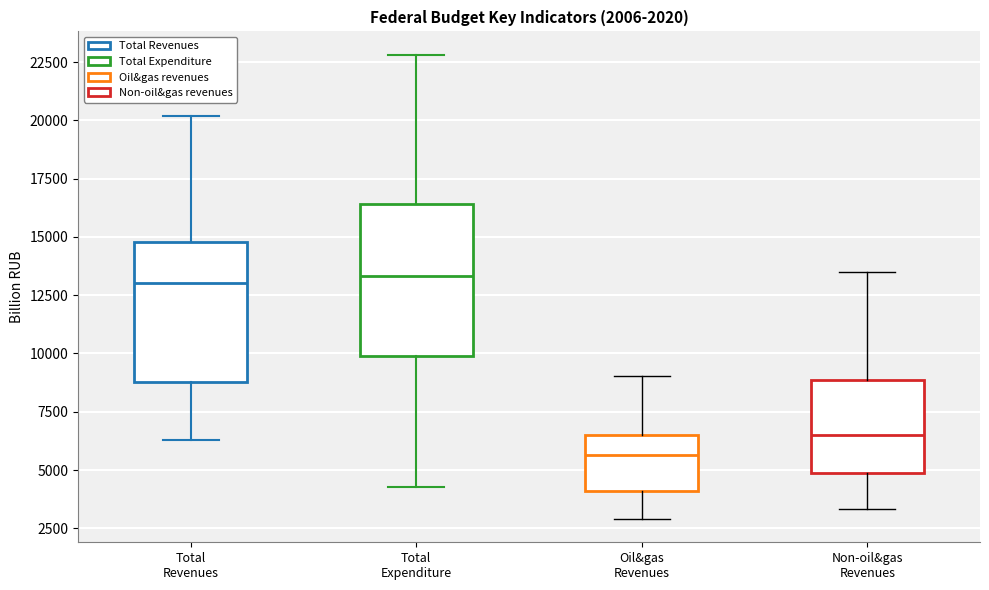

Which box is the tallest, from its lower edge to its upper edge?

Total Expenditure